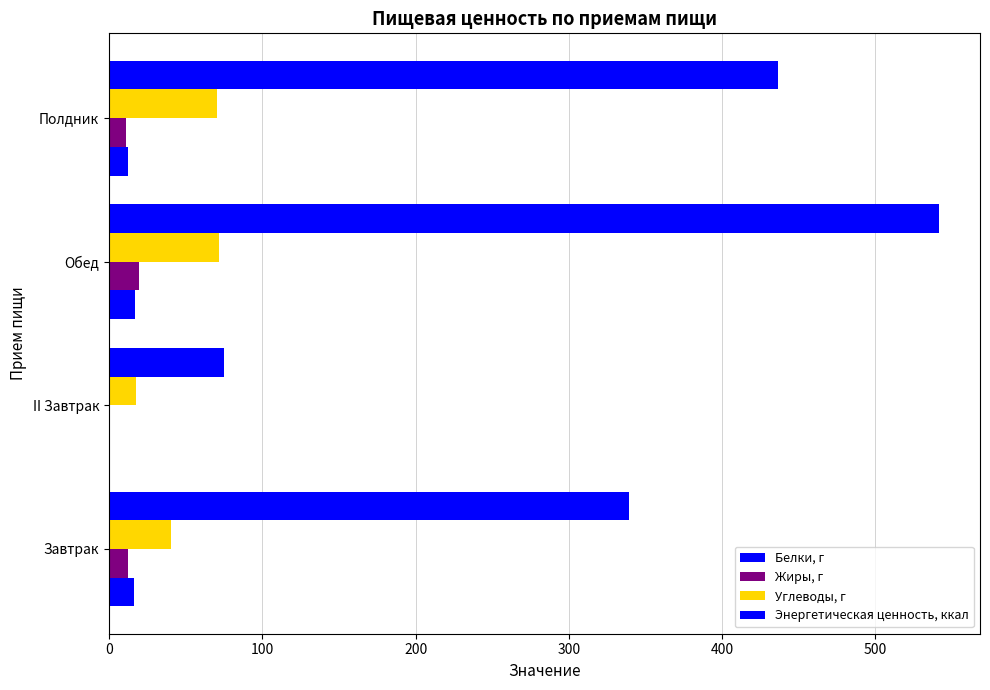

Count the number of categories in the chart.

4